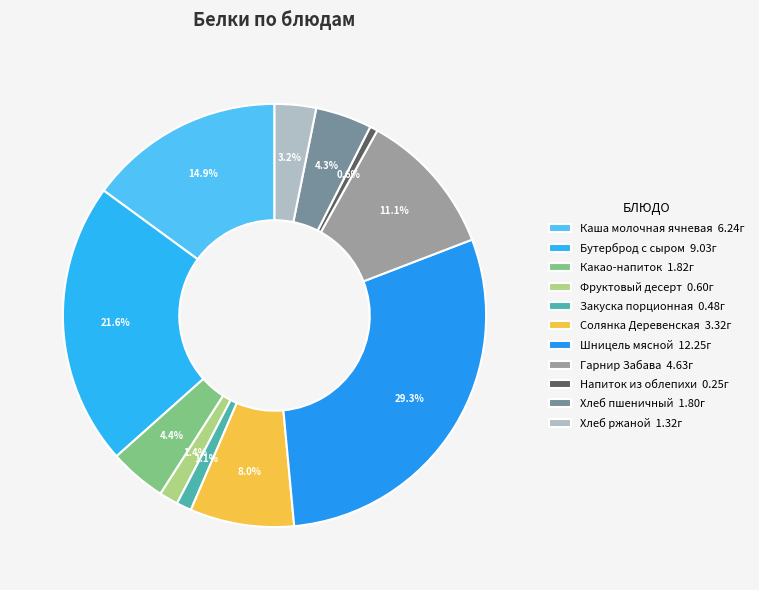

What is the ratio of the value at Хлеб ржаной to the value at Бутерброд с сыром?

0.1